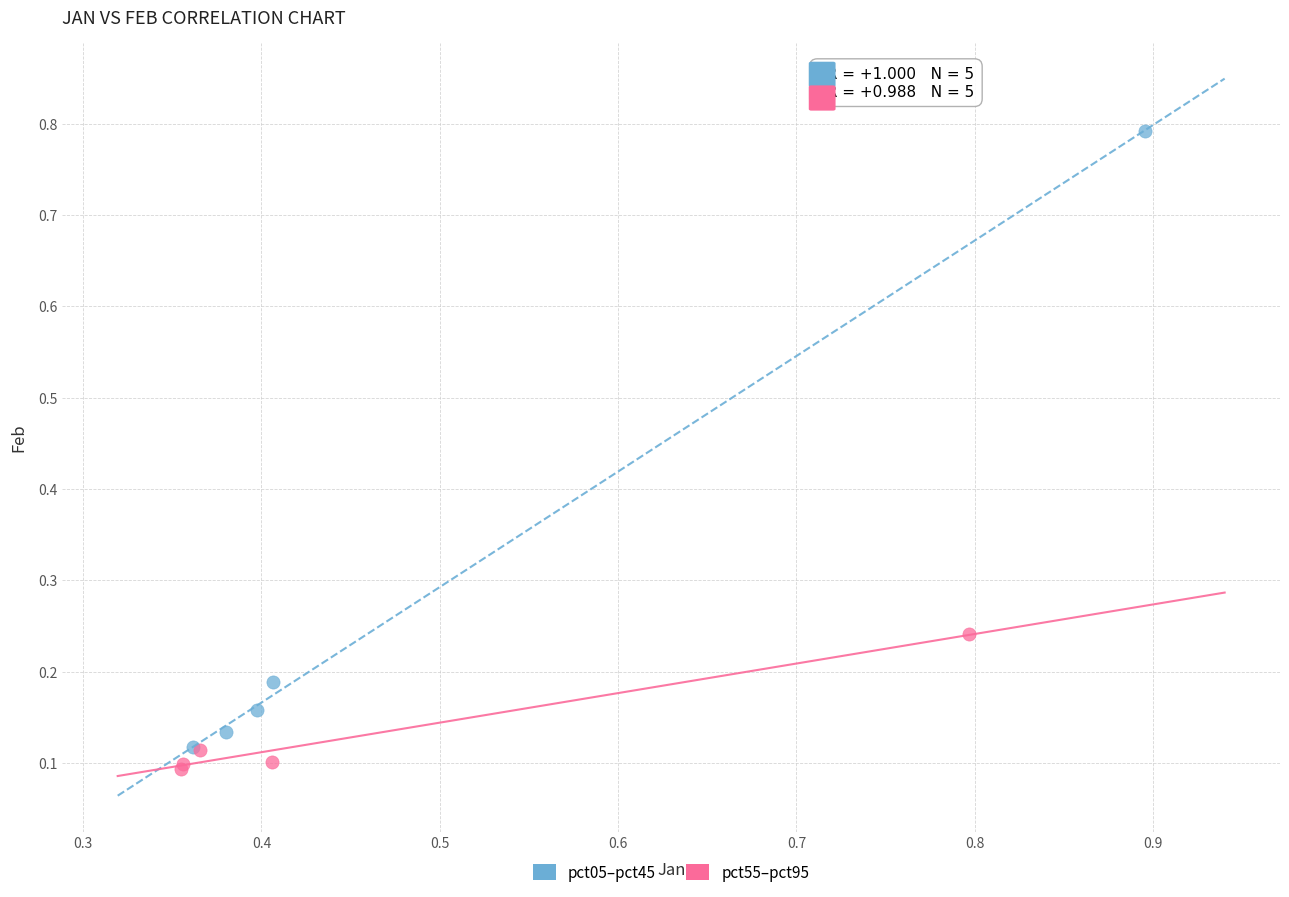

Which series reaches the maximum Y coordinate?

pct05–pct45